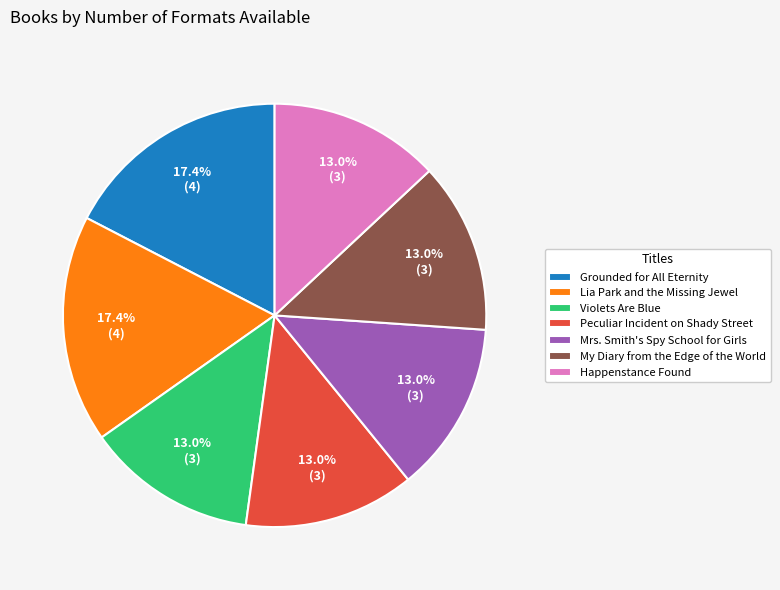

To the nearest percent, what portion does Peculiar Incident on Shady Street represent?

13%